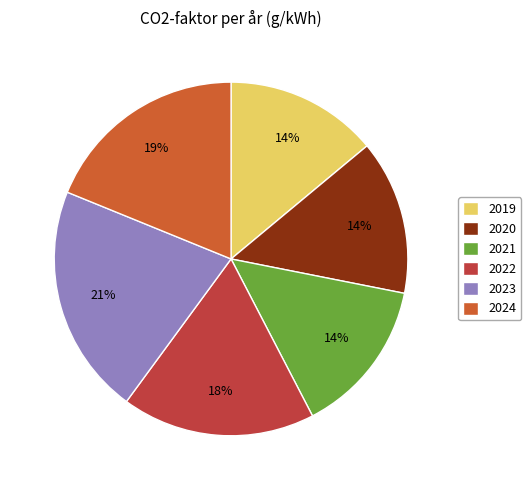

How many segments does this pie chart have?

6